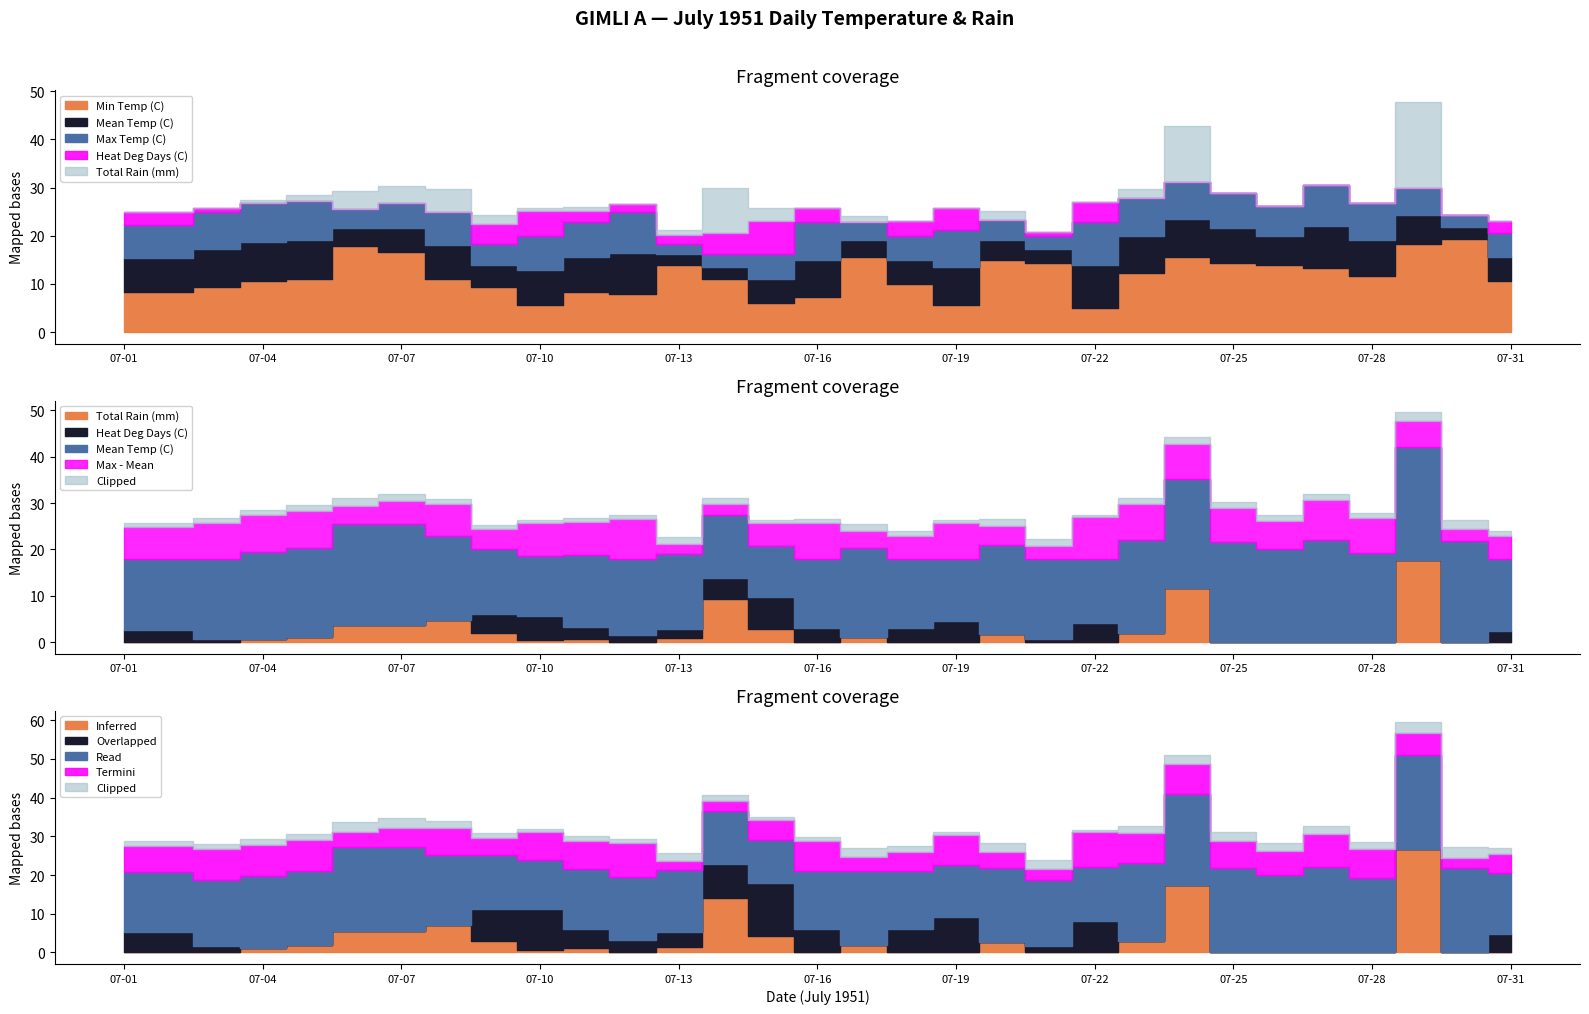

True or false: Total Rain (mm) and Mean Temp (C) intersect in this chart.

False